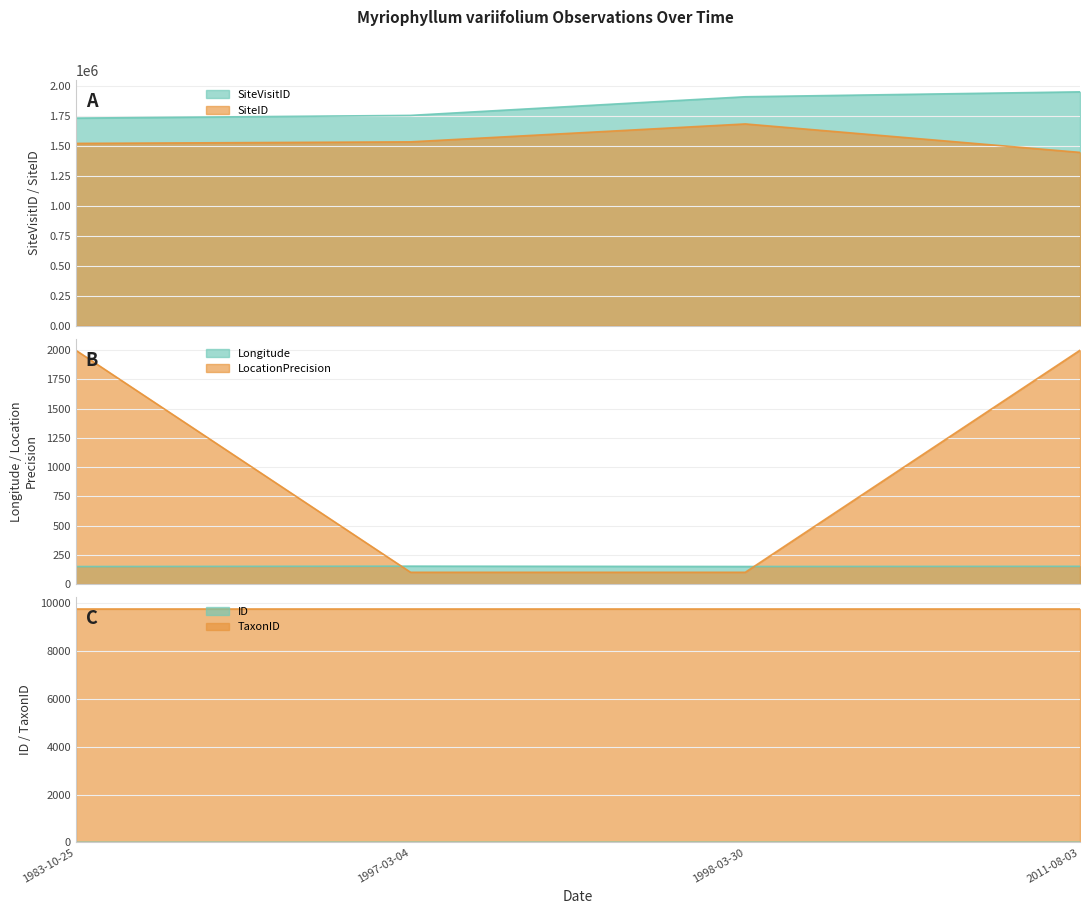

How many data points in LocationPrecision are less than 2000?

2